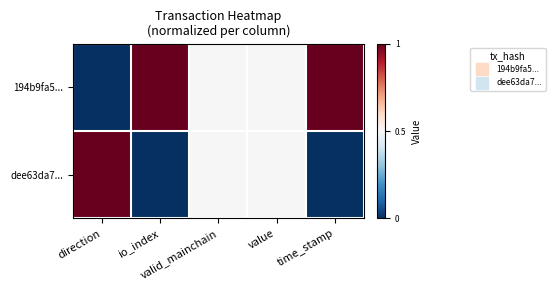

Which series has the widest spread of values?

194b9fa5...